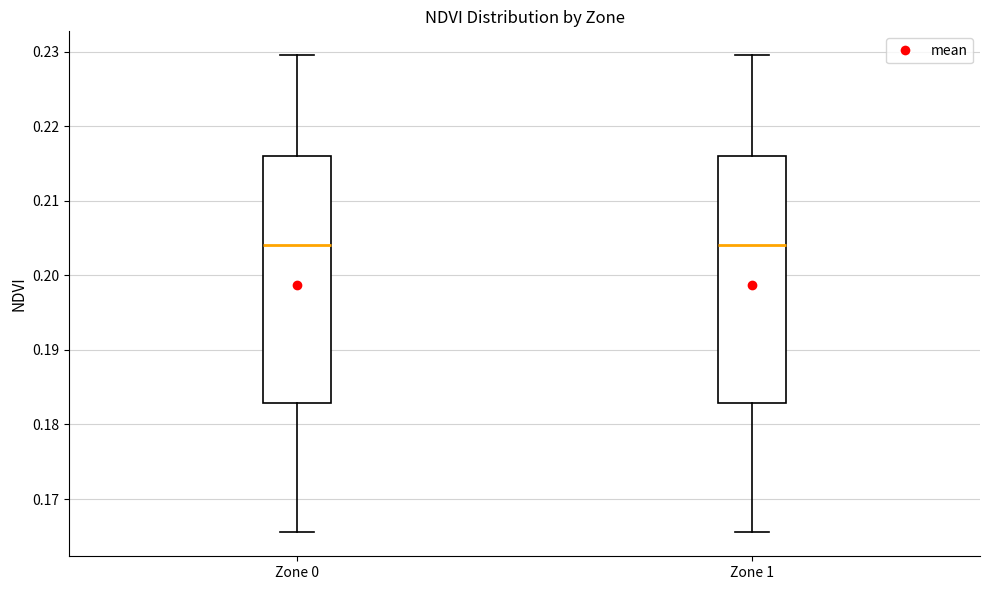

Reading left to right, read every box against the y-axis: the position of its median line, the range the box covers, and the ends of its whiskers. The values are not printed on the chart, so give them approximately, as read against the axis.

Zone 0: median 0.204, box 0.183 to 0.216, whiskers 0.166 to 0.230
Zone 1: median 0.204, box 0.183 to 0.216, whiskers 0.166 to 0.230